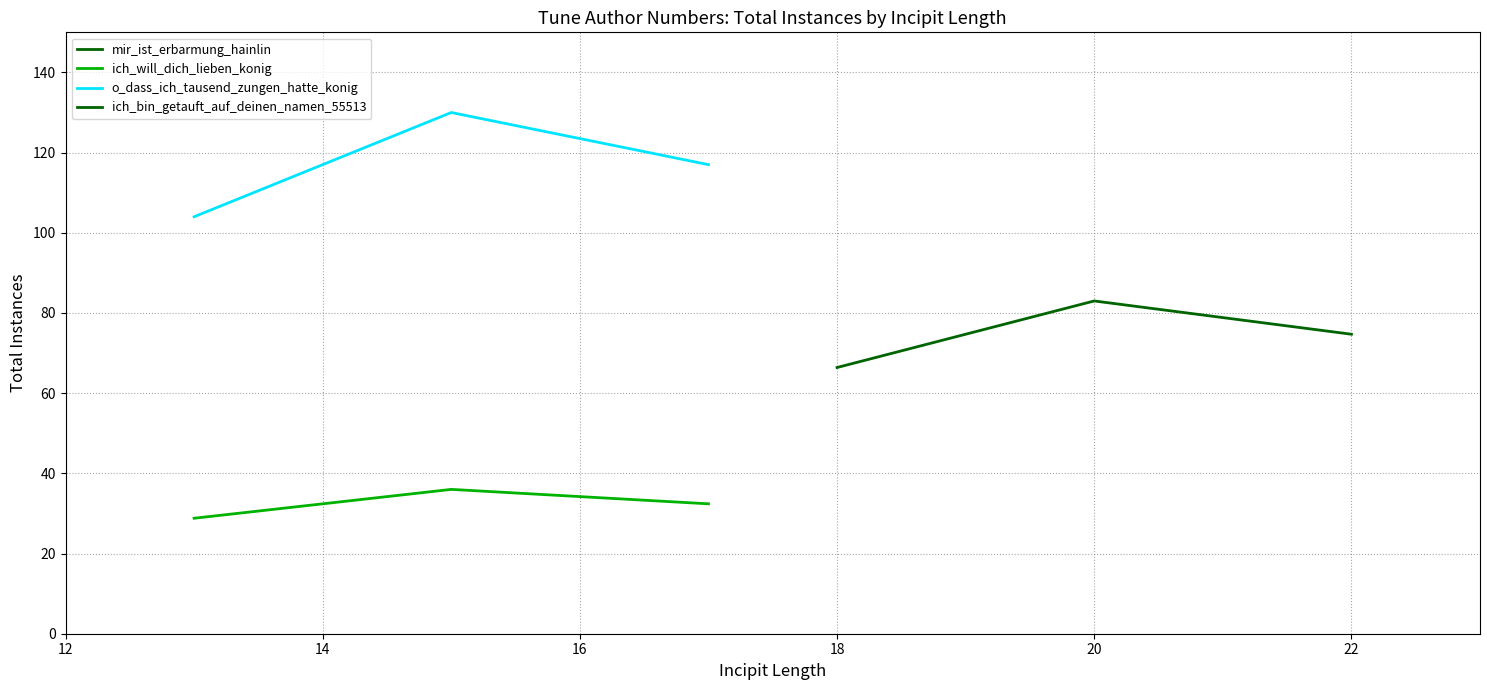

How many lines are shown in the chart?

3